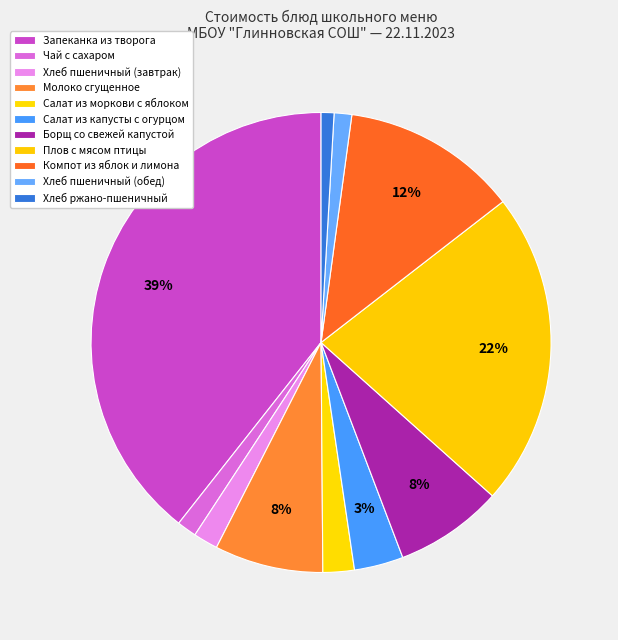

To the nearest percent, what portion does Компот из яблок и лимона represent?

12%